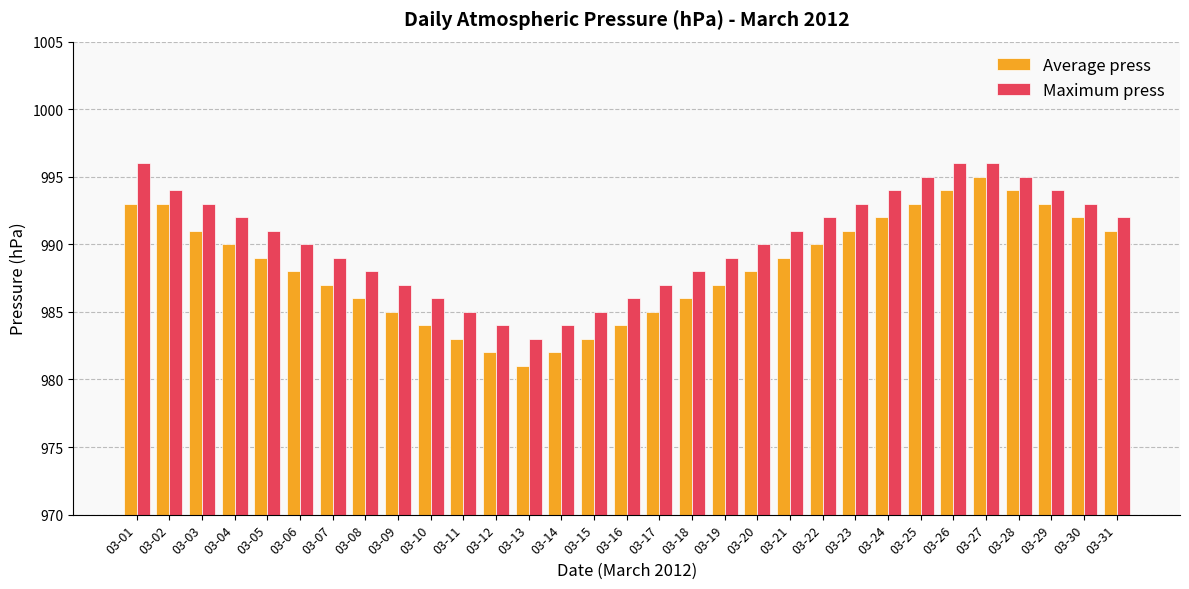

Does the chart contain any negative values?

No